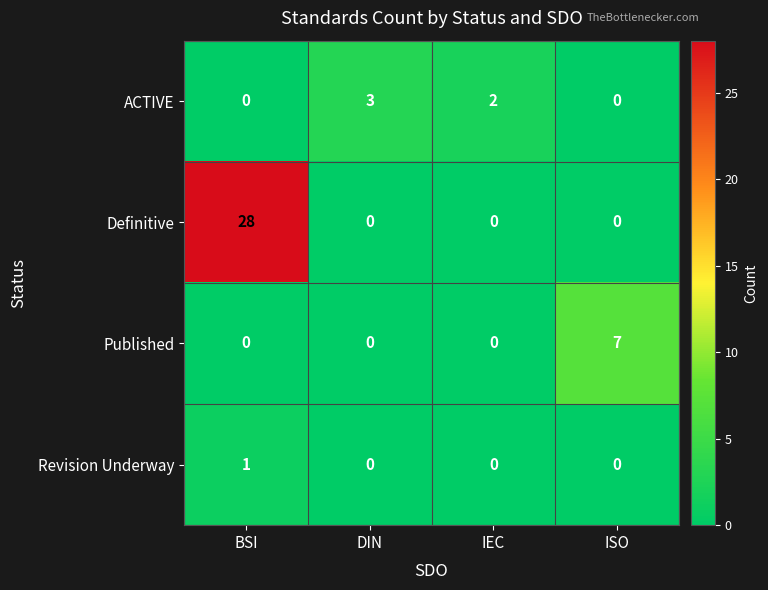

True or false: Revision Underway has a value of 0 at ISO.

True